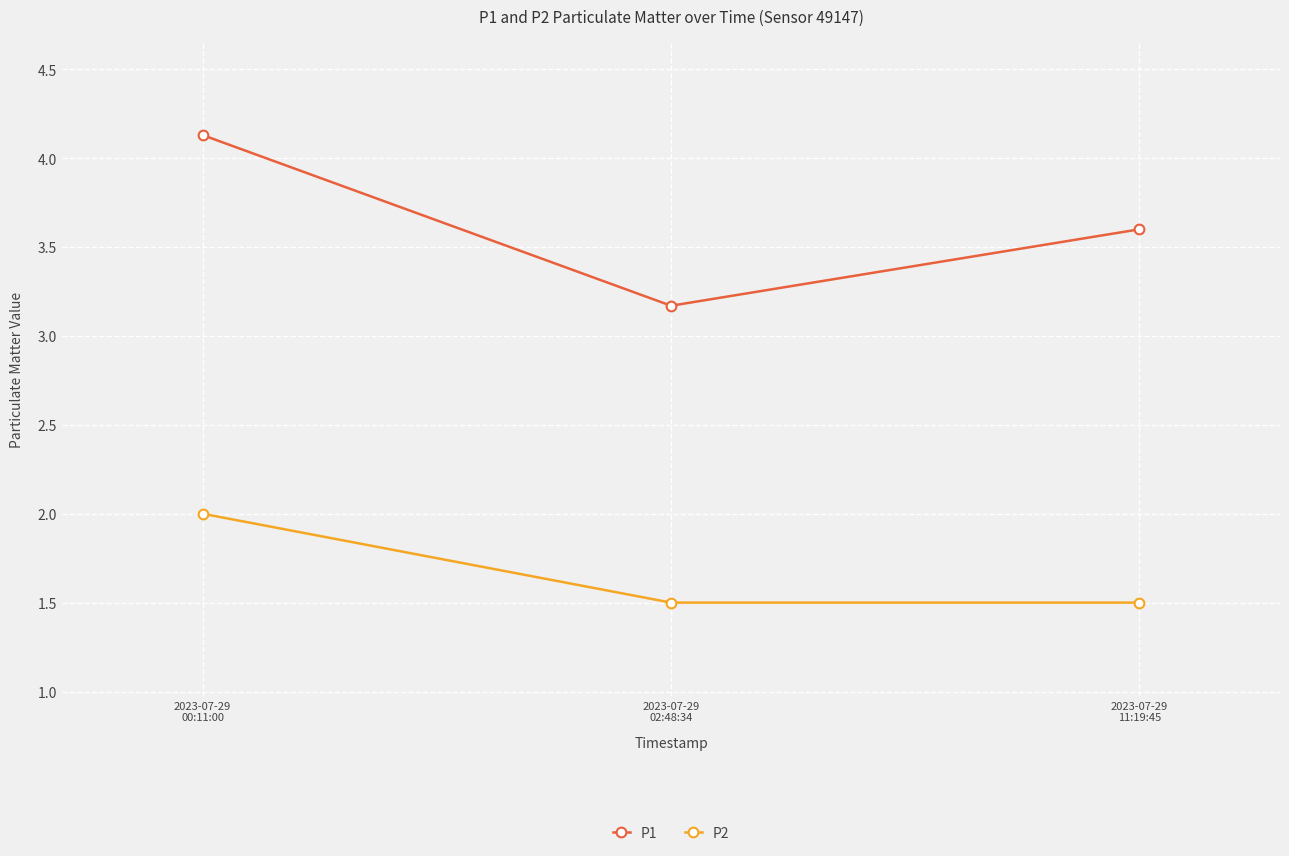

At 2023-07-29
02:48:34, list the series in order from largest to smallest.

P1, P2